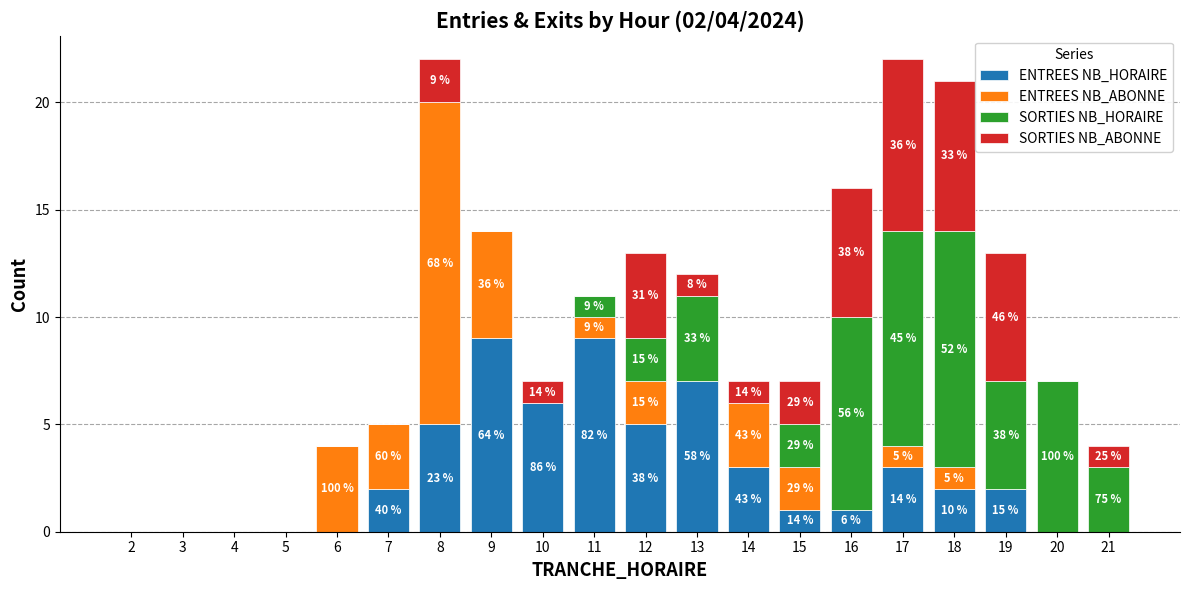

What is the sum of the SORTIES NB_ABONNE values at 8 and 10?

3